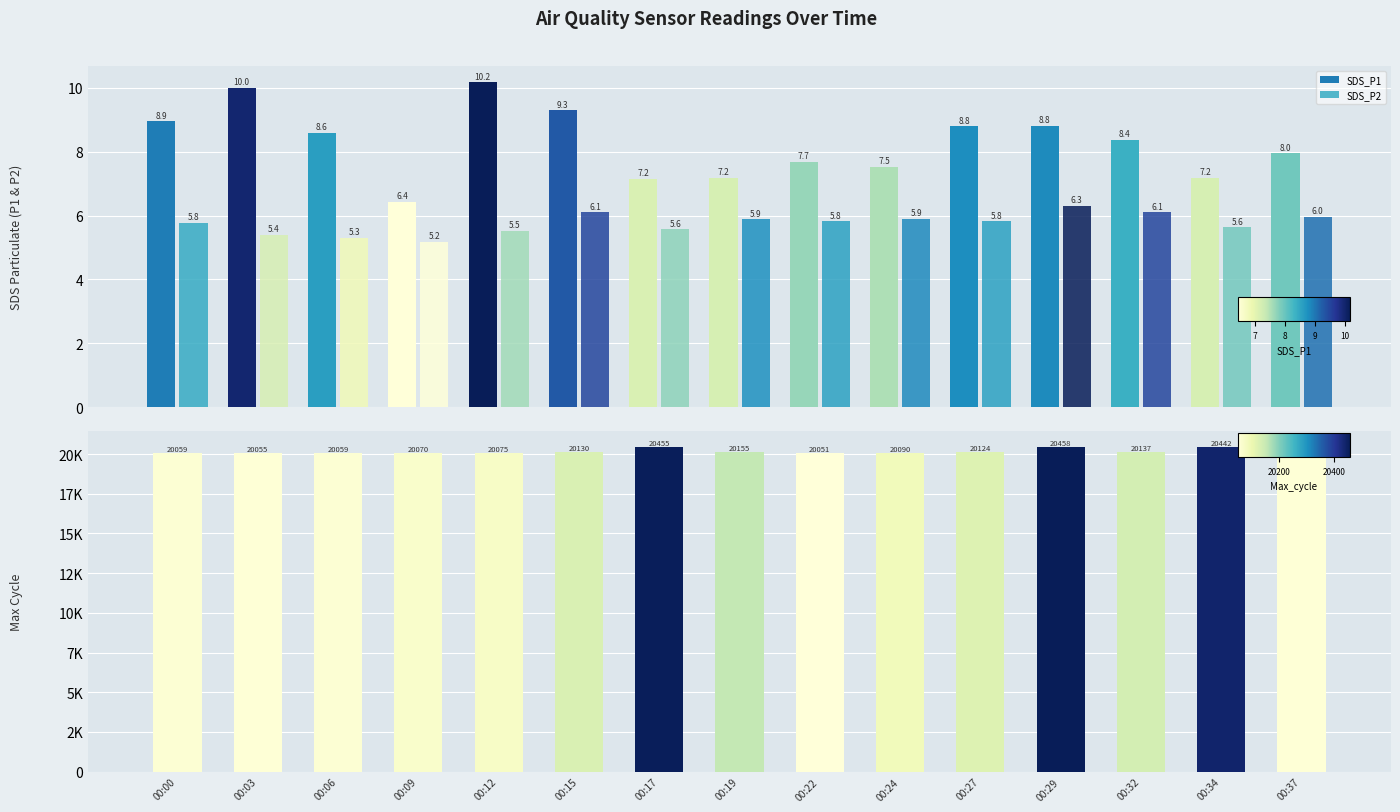

How many bars are there in total?

45